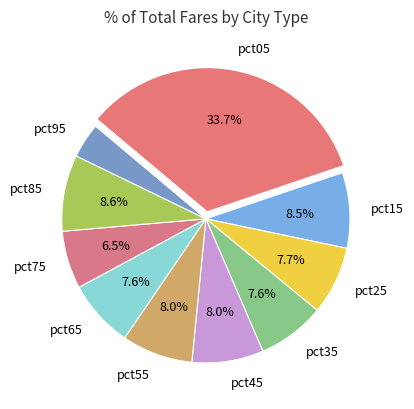

Is it true that pct45 is 17% of the pie?

False